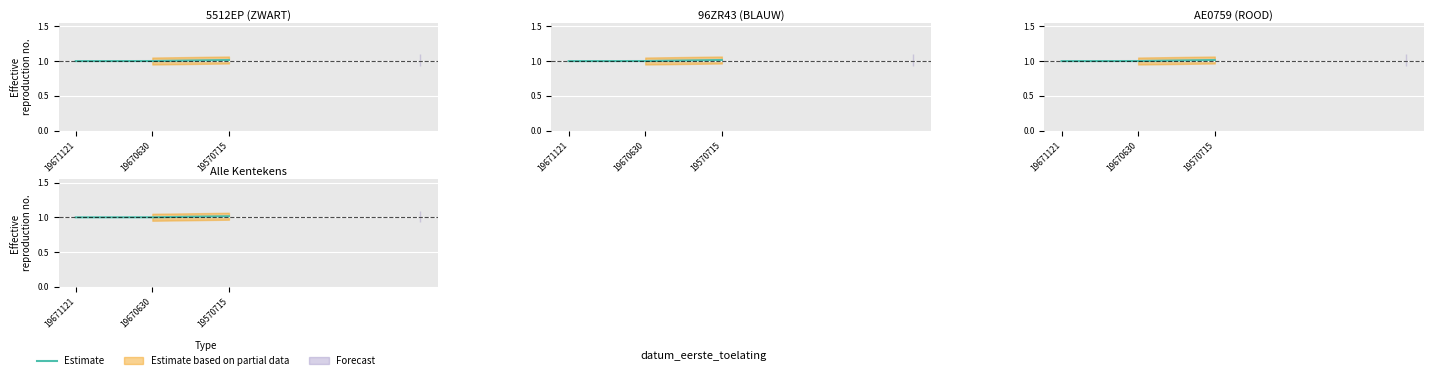

What is the sum of the values at 19670630 and 19570715?

2.0